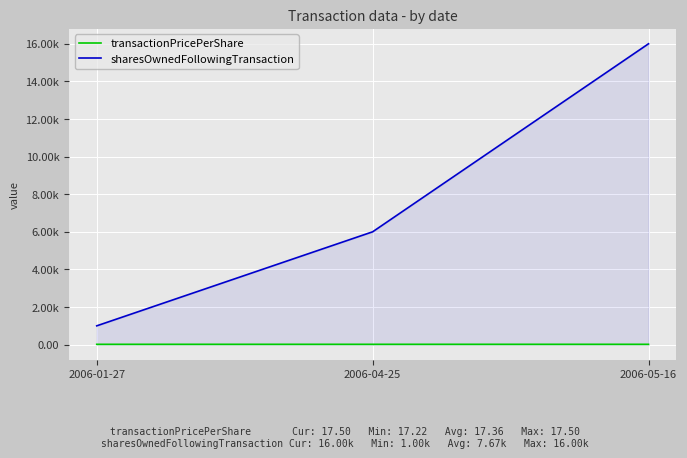

Rank the series by their average value, from highest to lowest.

sharesOwnedFollowingTransaction, transactionPricePerShare